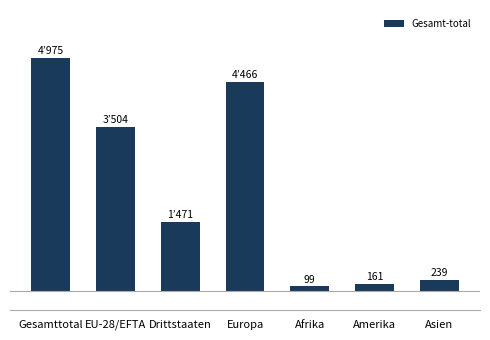

What is the approximate value at Gesamttotal?

4975